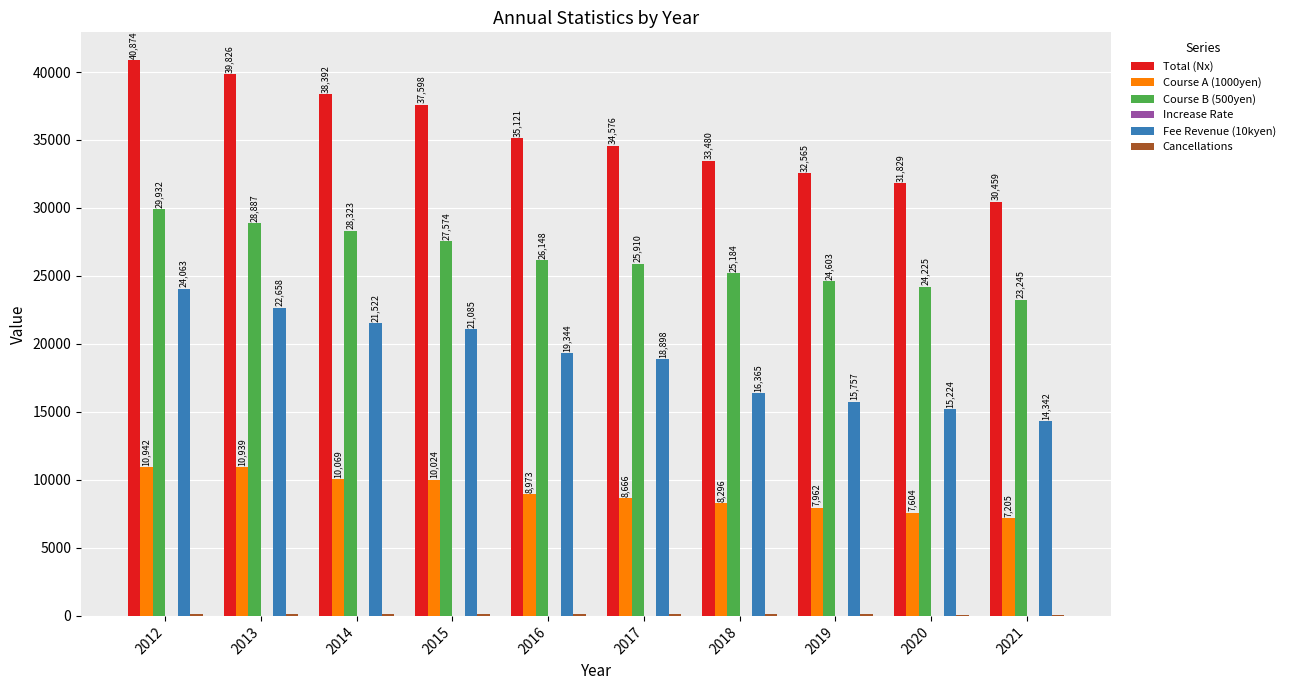

Is it true that Course A (1000yen) equals 3036.2 at 2021?

False